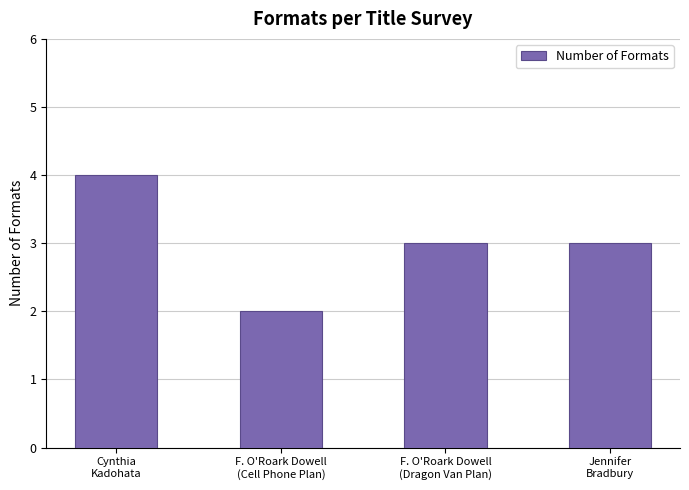

Read the value at F. O'Roark Dowell
(Cell Phone Plan).

2